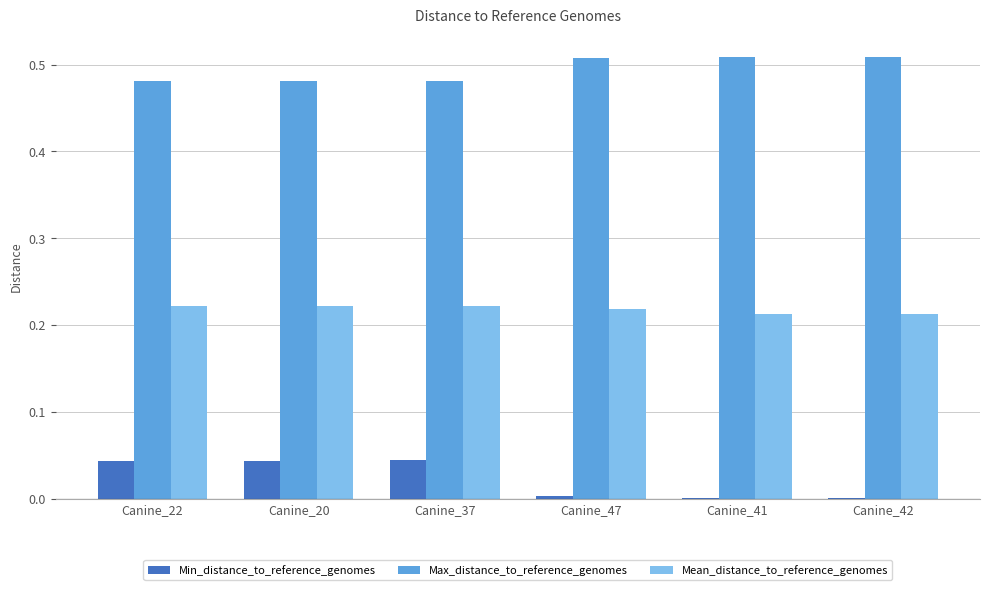

True or false: Max_distance_to_reference_genomes has a value of 0.8 at Canine_37.

False